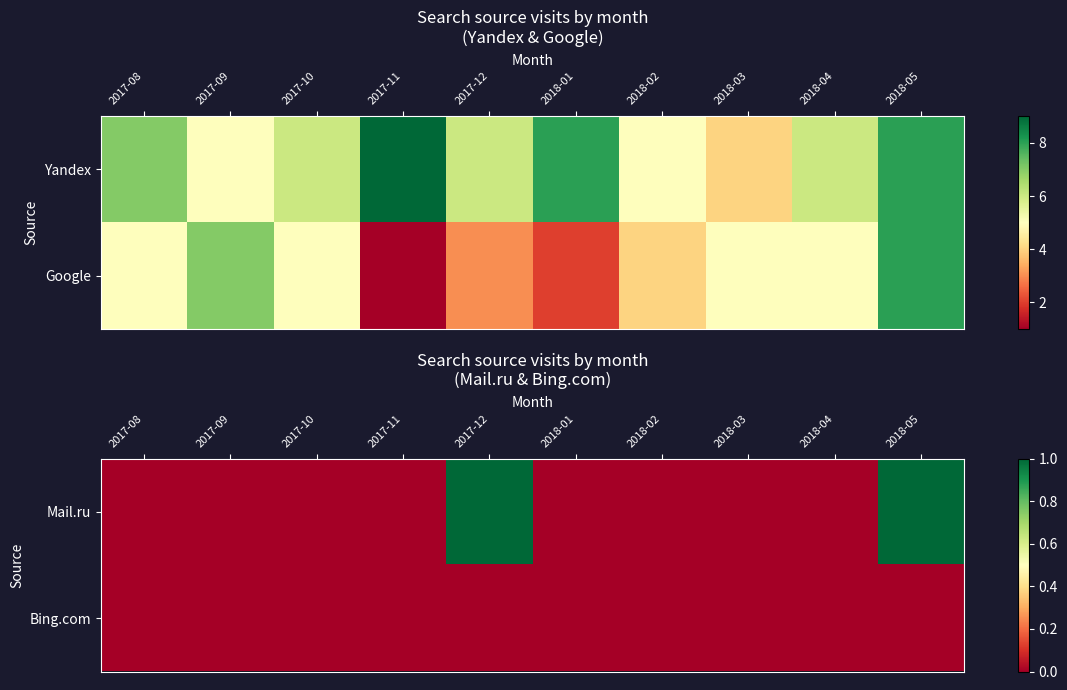

What is the difference between the highest and lowest values at 2018-05?

1